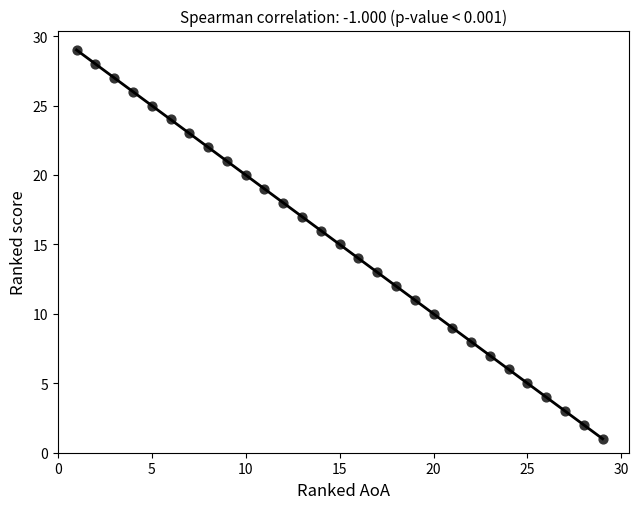

What is the range of Y values (max minus min)?

28